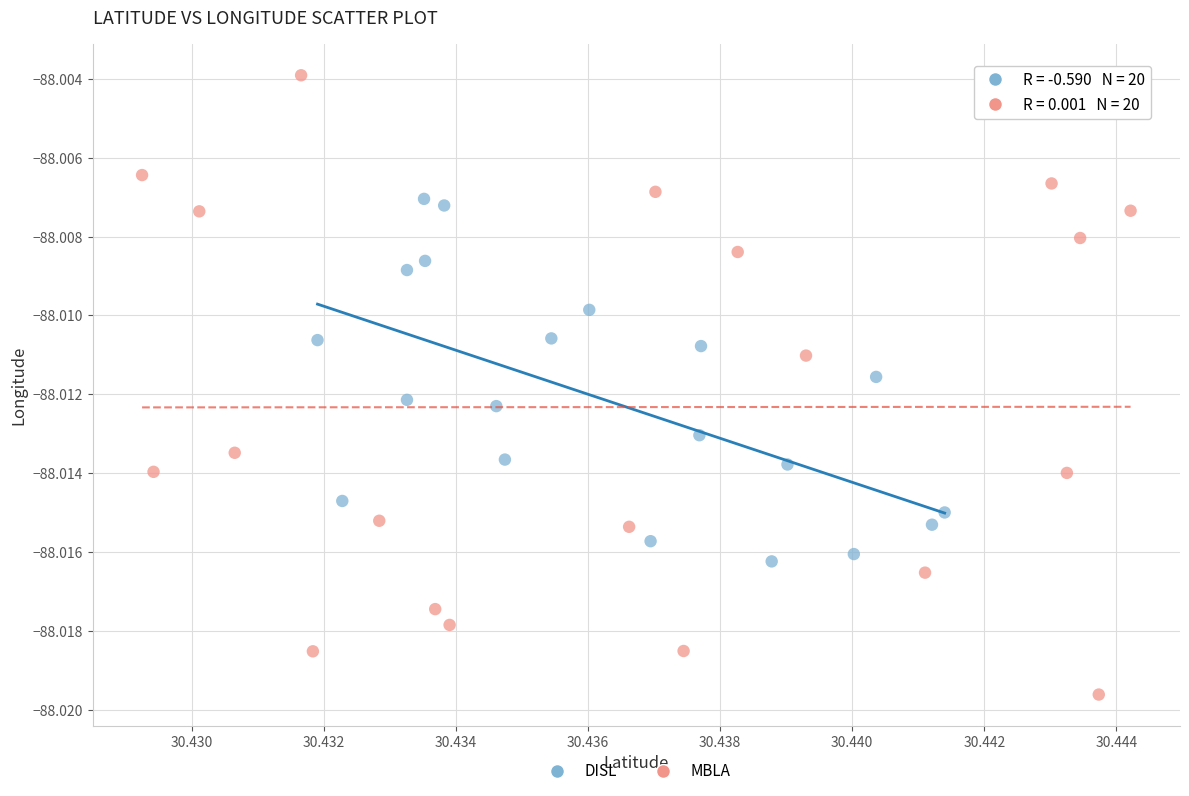

Which series reaches the minimum Y coordinate?

MBLA